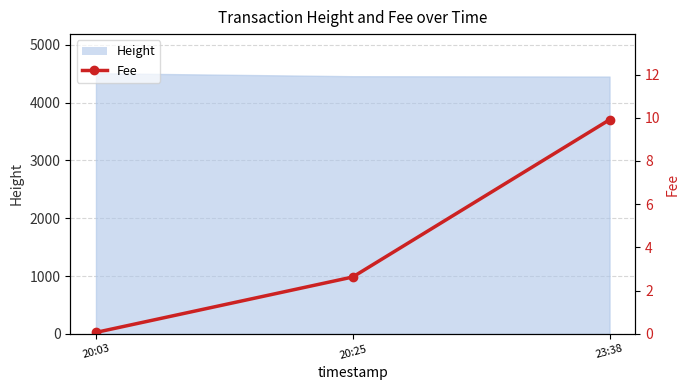

What is the label of the 3rd point from the left?

23:38